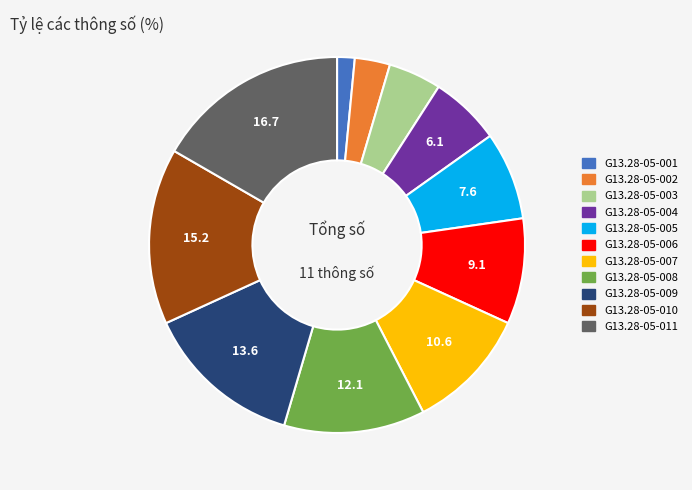

Which slice is the largest?

G13.28-05-011